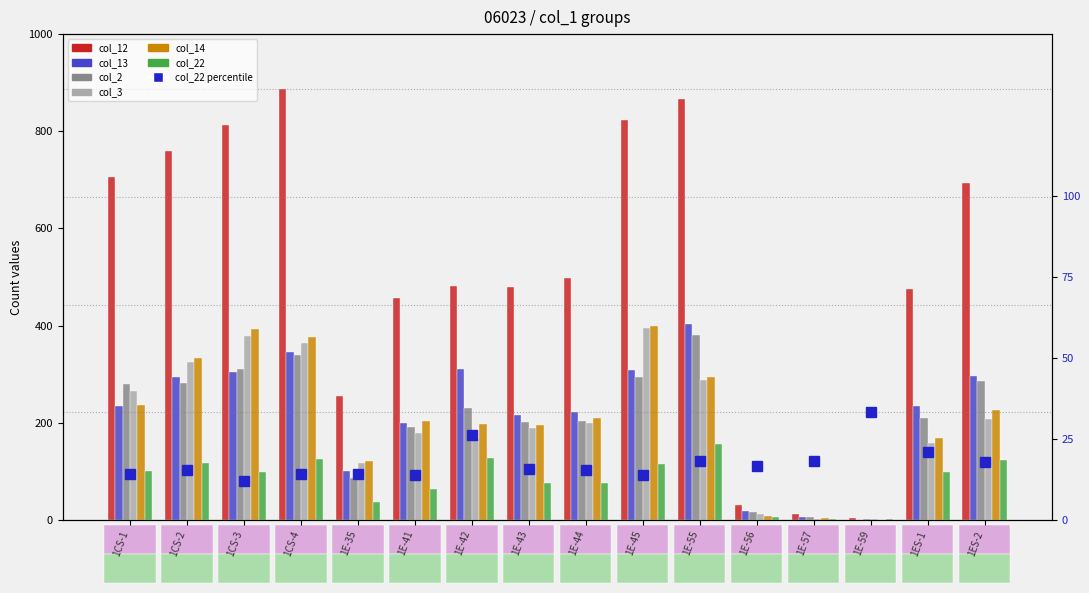

What are all the series names shown in the legend?

col_12, col_13, col_2, col_3, col_14, col_22